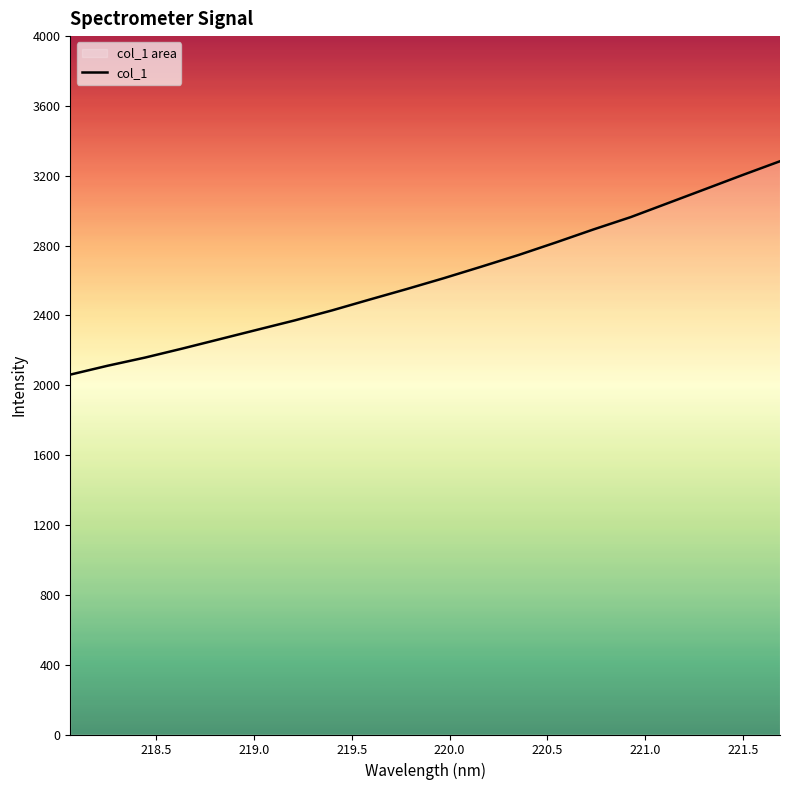

What is the difference between the maximum and minimum values?

1222.1